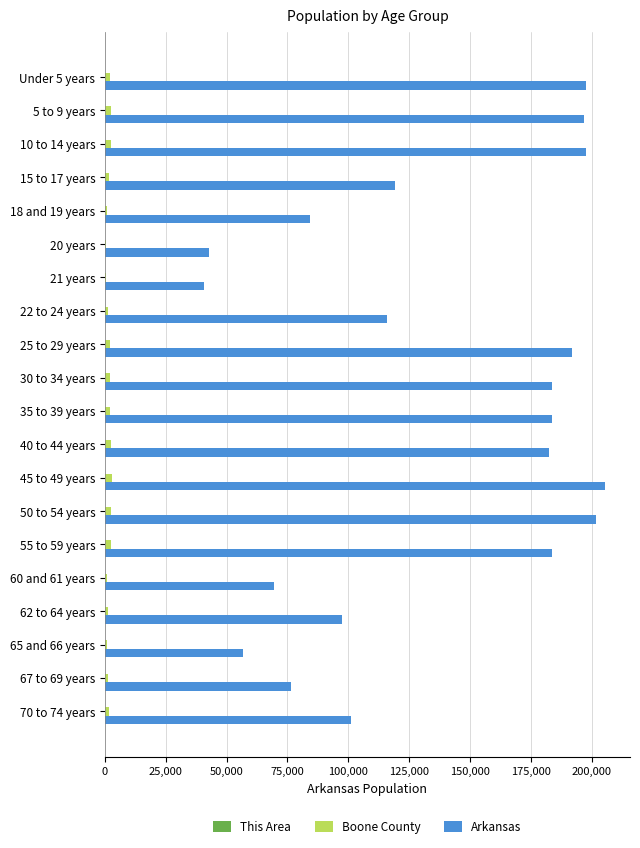

Which series has the widest spread of values?

Arkansas